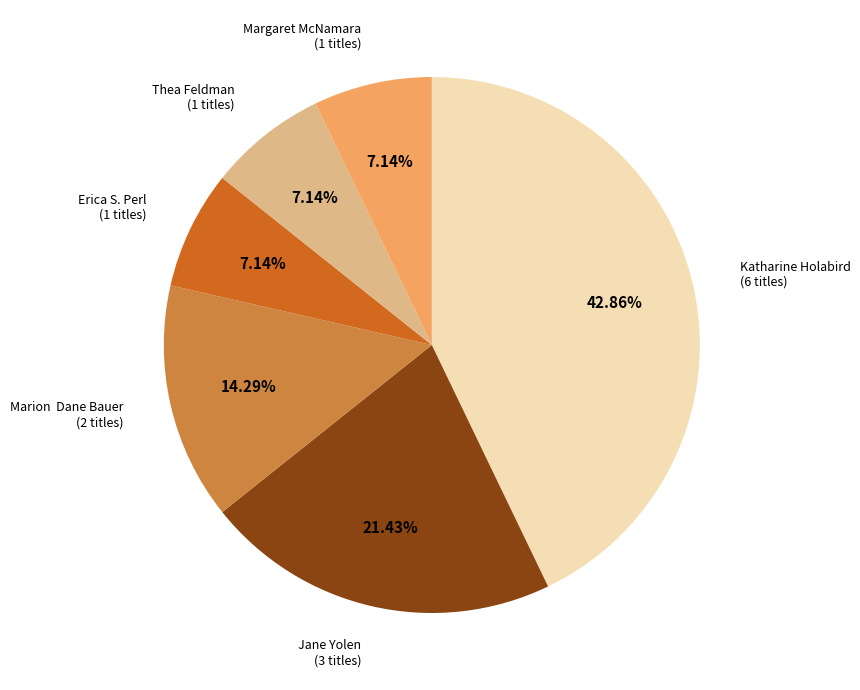

How many slices are in this pie chart?

6